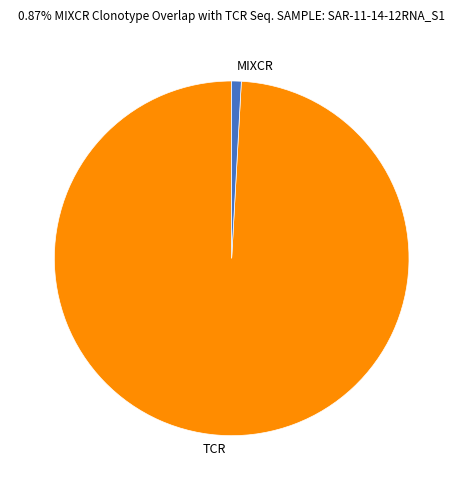

Is there any slice that represents more than half of the pie?

Yes